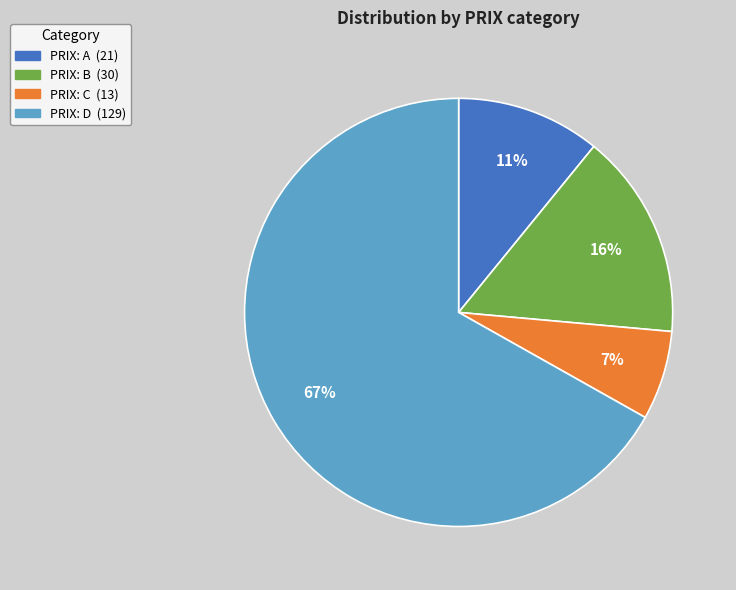

Is there a majority slice in this chart?

Yes